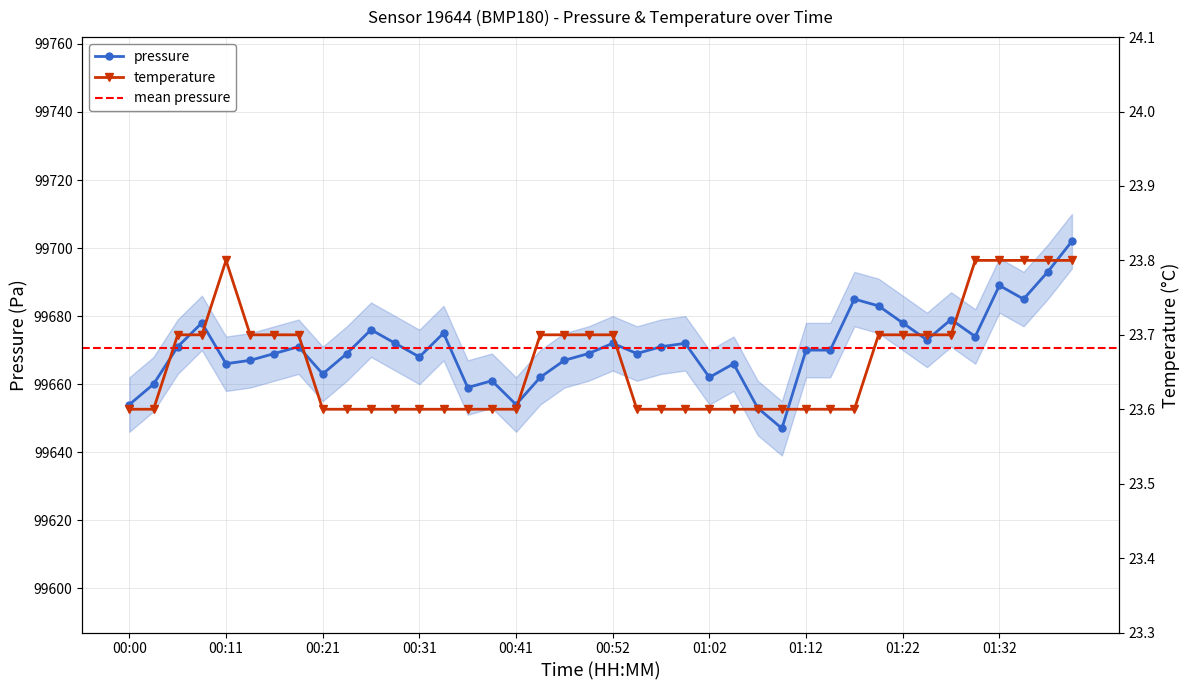

The pressure series shows 163605.2 at 01:35. True or false?

False